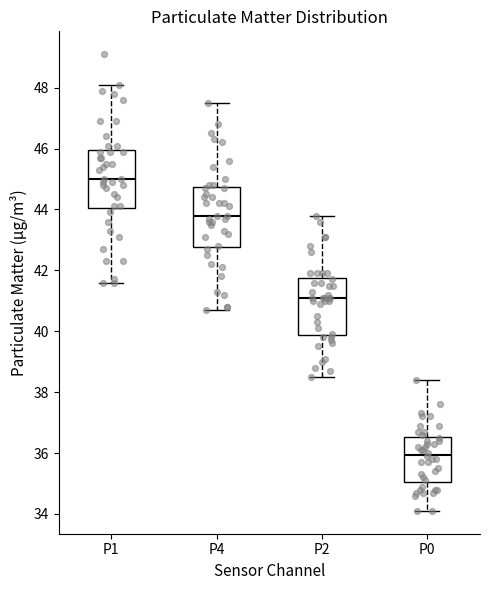

Which box's median line is the lowest?

P0